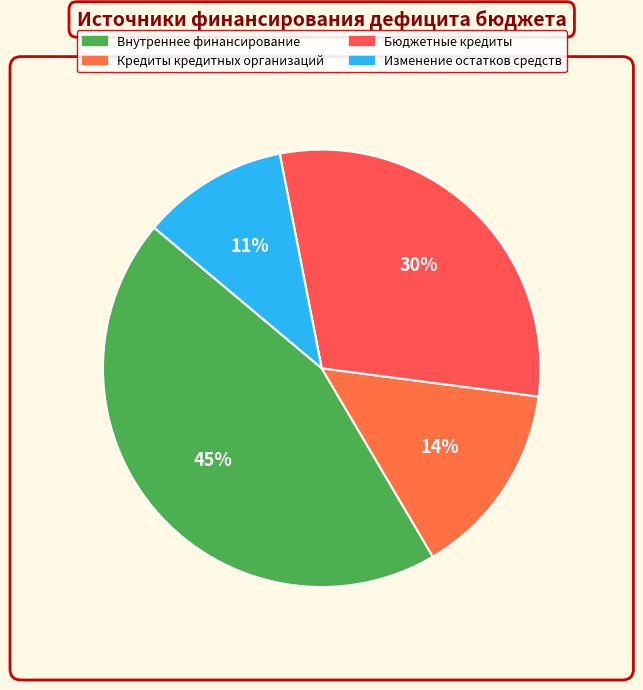

To the nearest percent, what is the difference between the largest and smallest slice percentages?

34%